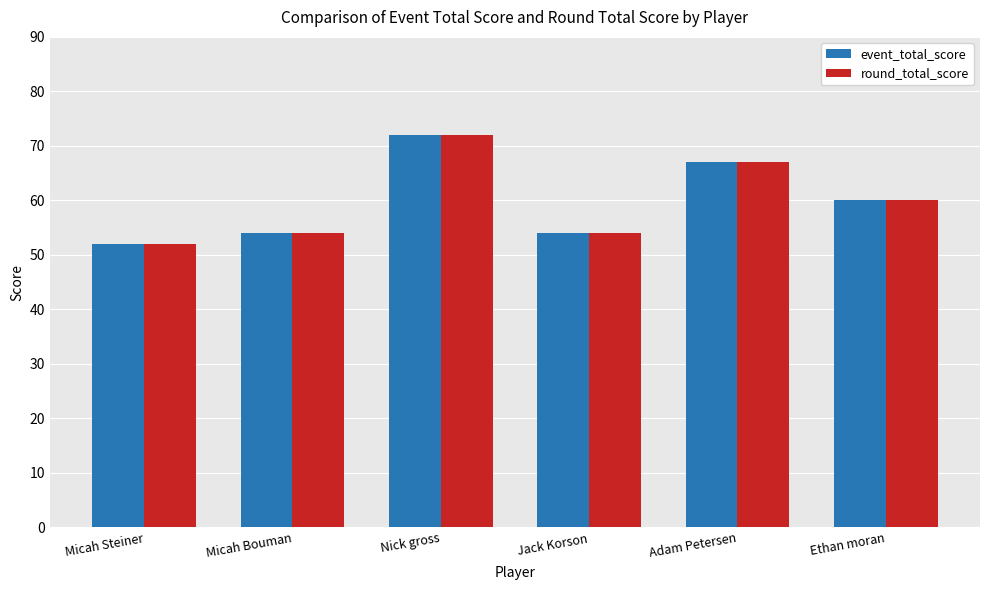

What is the difference between the maximum and minimum values in the round_total_score series?

20